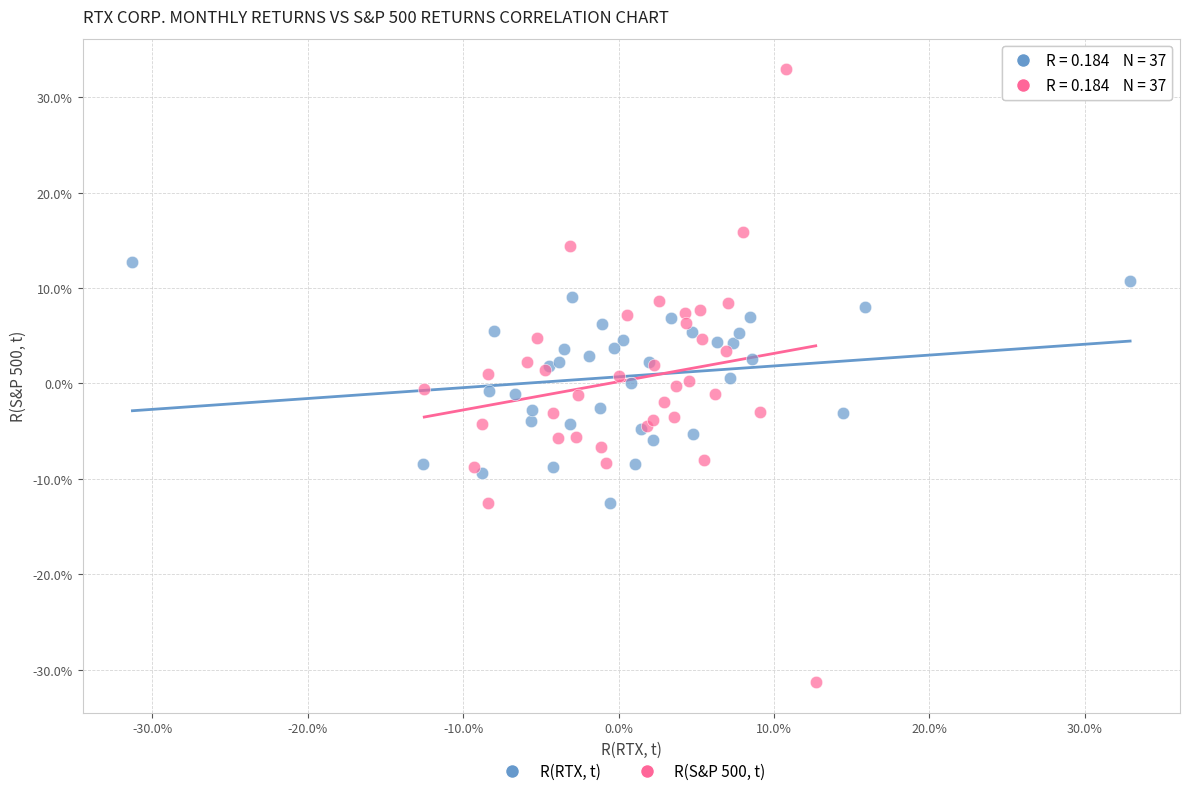

What are all the series names shown in the legend?

R(RTX, t), R(S&P 500, t)